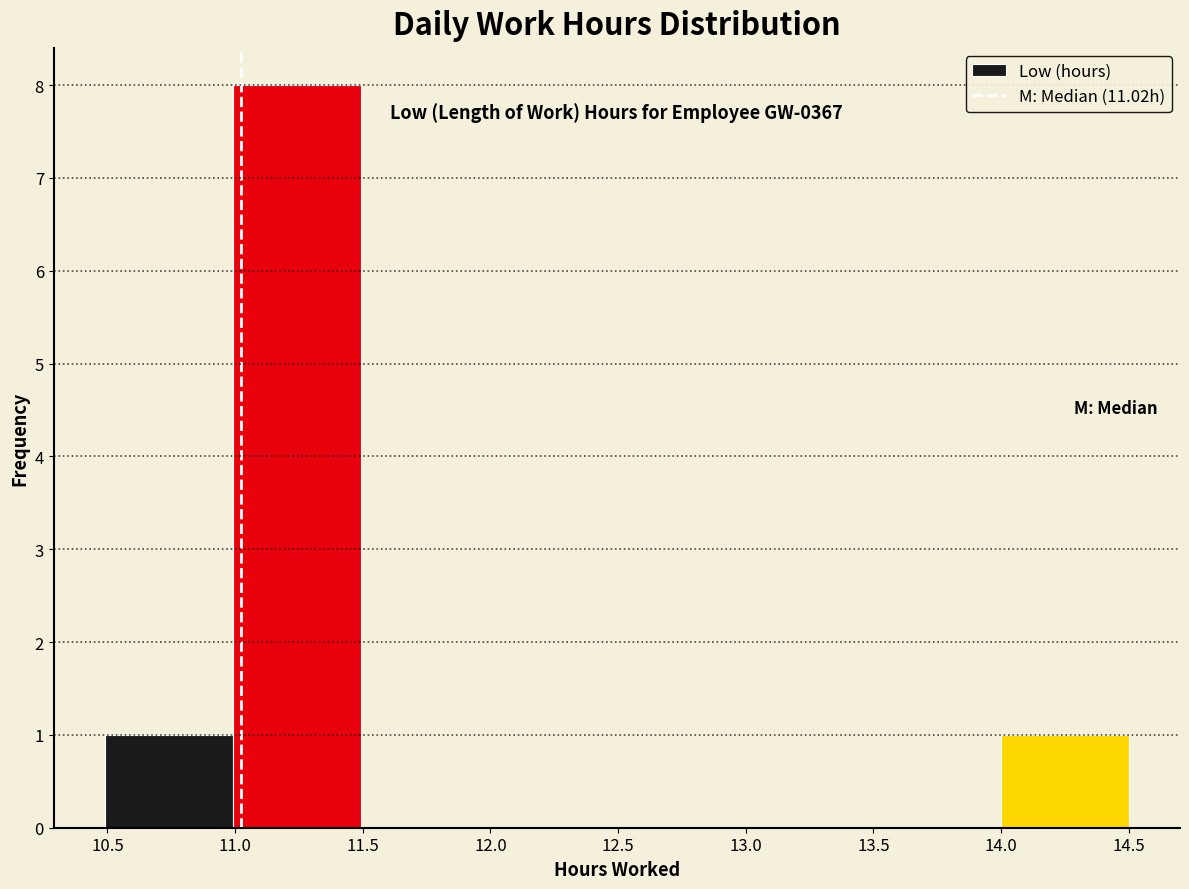

Which range on the x-axis has the tallest bar?

11.0 to 11.5